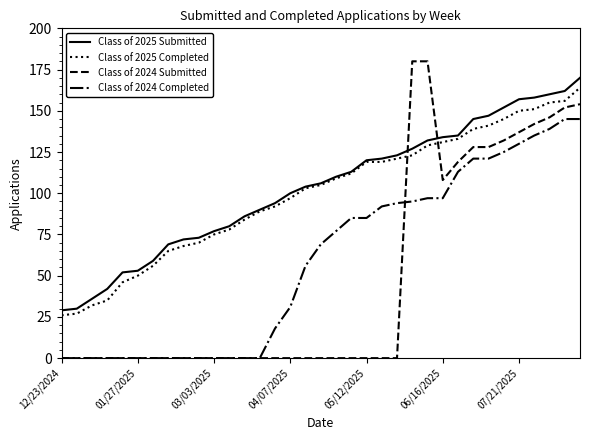

After their last crossing, which series has the higher values: Class of 2025 Submitted or Class of 2024 Submitted?

Class of 2025 Submitted